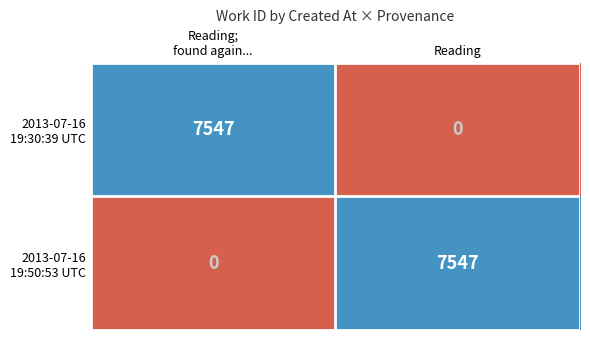

At how many categories does at least one series exceed 7322?

2